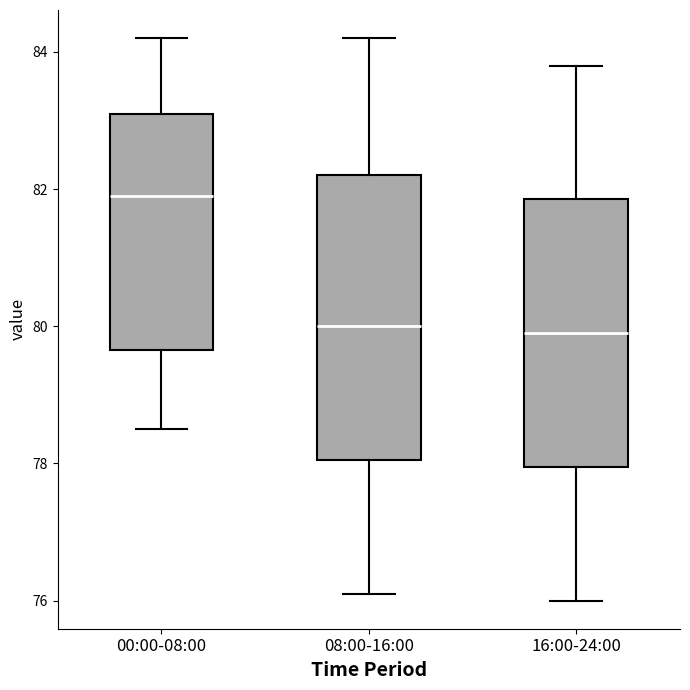

Where does the upper whisker of the box for 08:00-16:00 end on the y-axis? The values are not printed on the chart, so give them approximately, as read against the axis.

84.2